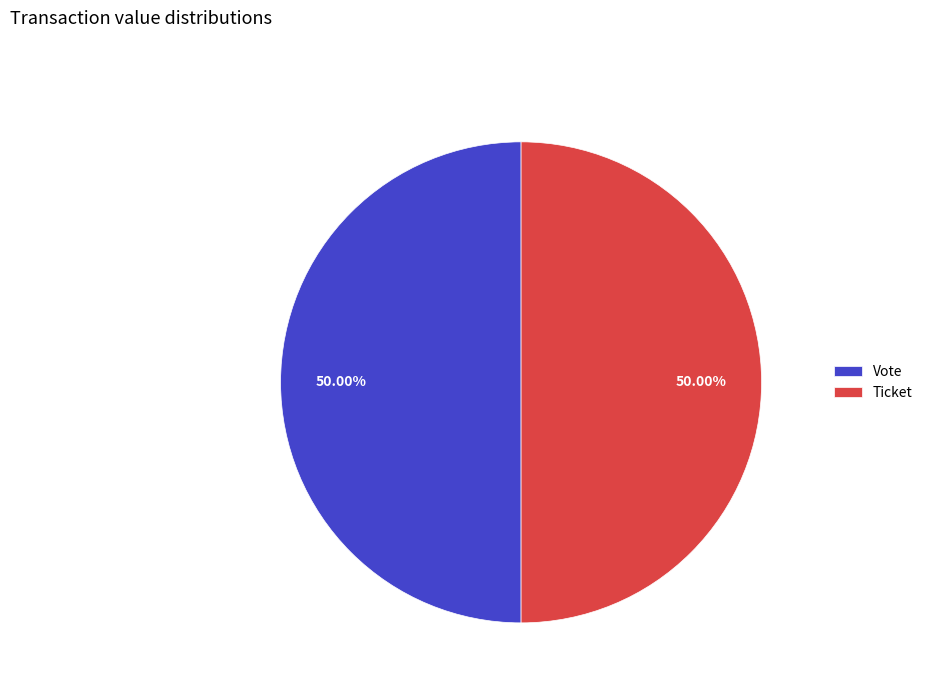

What is the ratio of the value at Vote to the value at Ticket?

1.0